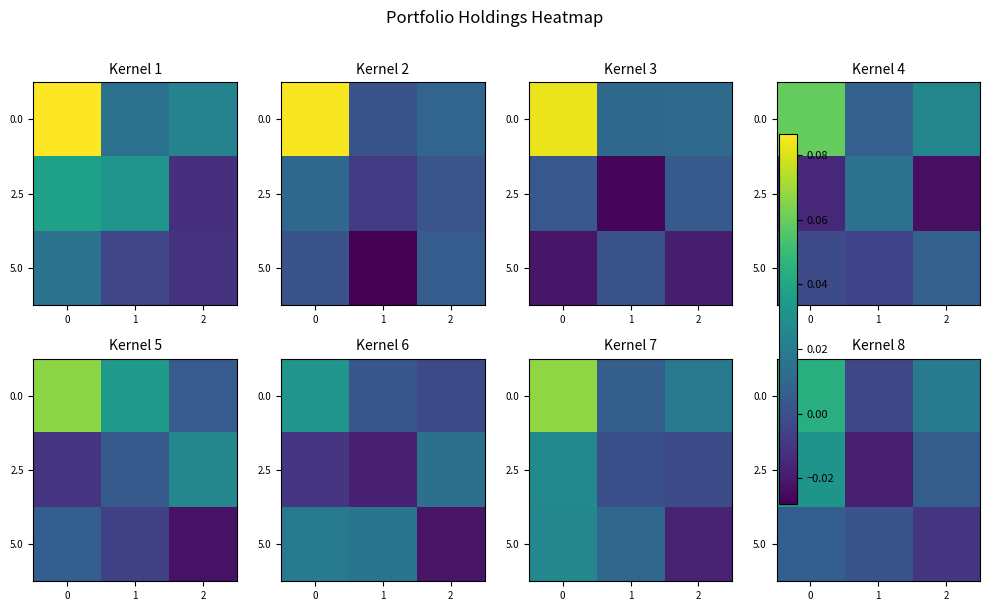

Is the value of 2.5 at 0 greater than the value of 0.0 at 1?

Yes